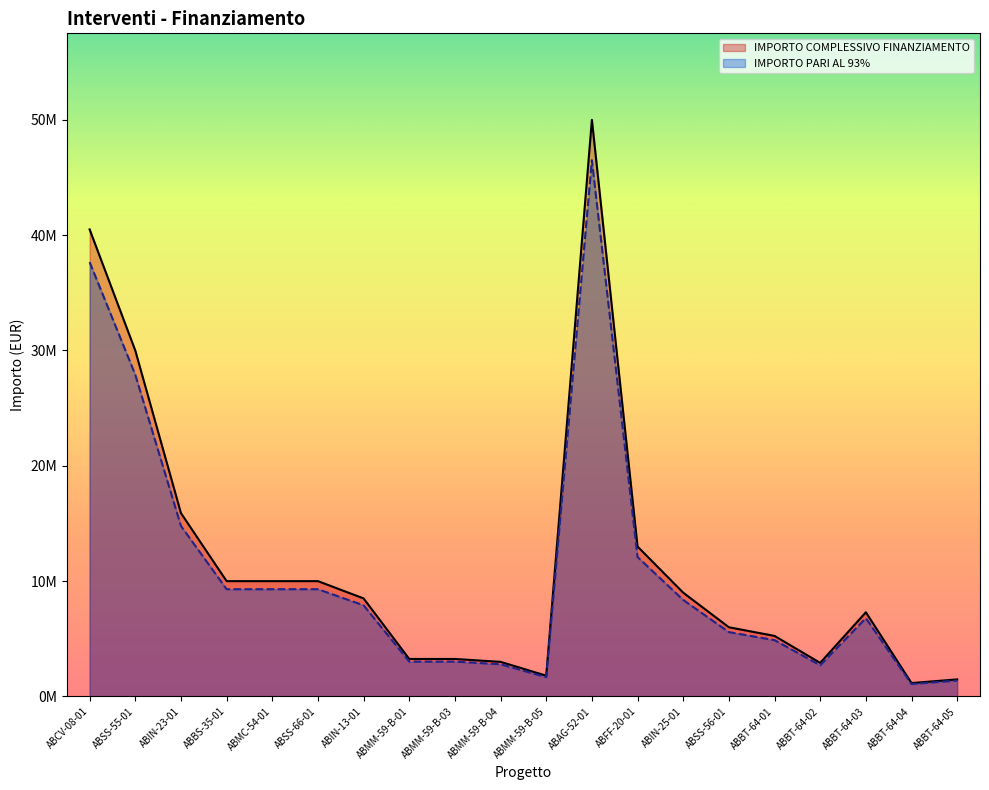

True or false: IMPORTO PARI AL 93% DEL FINANZIAMENTO has a value of 15442046 at ABBS-35-01.

False